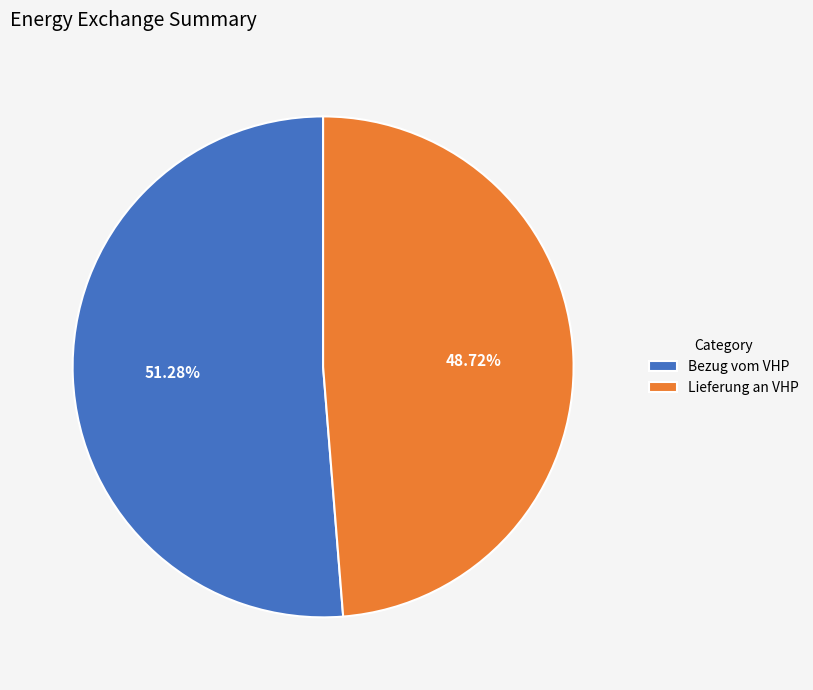

To the nearest percent, what is the difference between the largest and smallest slice percentages?

3%